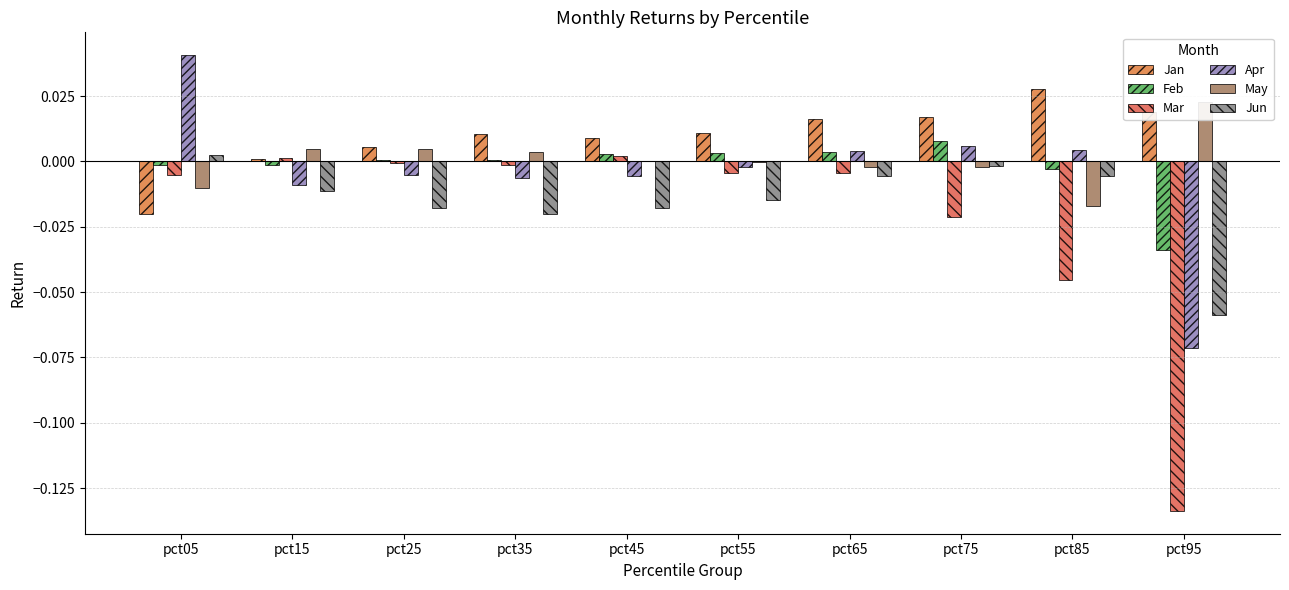

Reading left to right, extract all data points from this chart.

Jan: -0.0	0.0	0.0	0.0	0.0	0.0	0.0	0.0	0.0	0.0
Feb: -0.0	-0.0	0.0	0.0	0.0	0.0	0.0	0.0	-0.0	-0.0
Mar: -0.0	0.0	-0.0	-0.0	0.0	-0.0	-0.0	-0.0	-0.0	-0.1
Apr: 0.0	-0.0	-0.0	-0.0	-0.0	-0.0	0.0	0.0	0.0	-0.1
May: -0.0	0.0	0.0	0.0	0.0	-0.0	-0.0	-0.0	-0.0	0.0
Jun: 0.0	-0.0	-0.0	-0.0	-0.0	-0.0	-0.0	-0.0	-0.0	-0.1